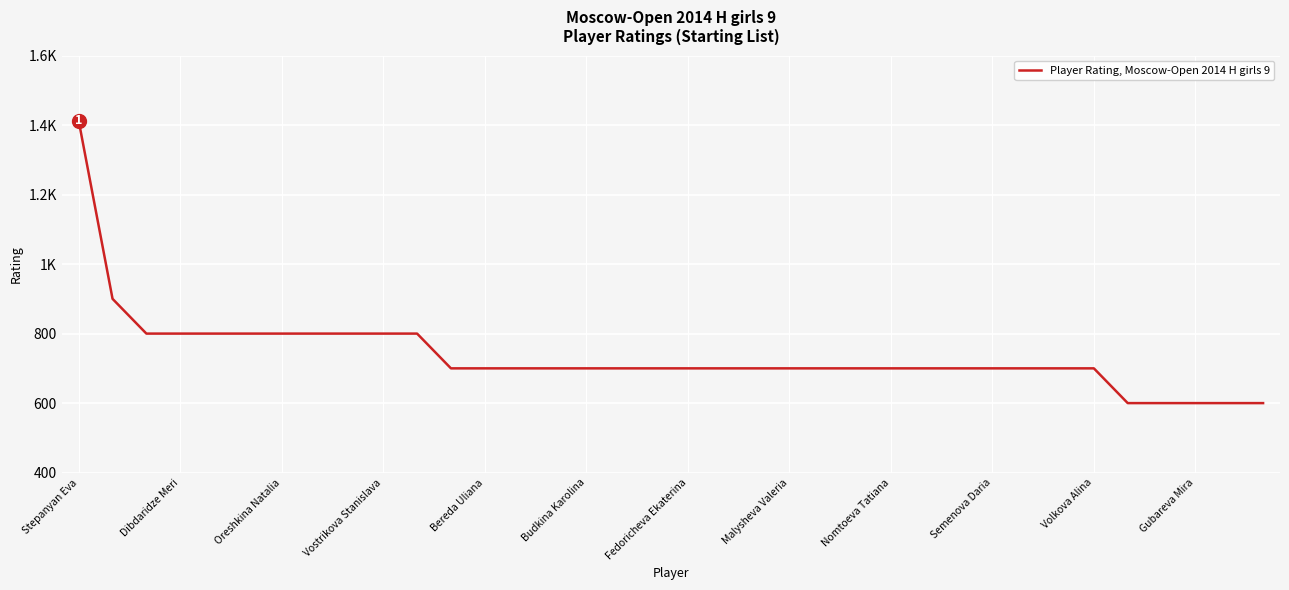

Where does the data first go above 700?

Stepanyan Eva